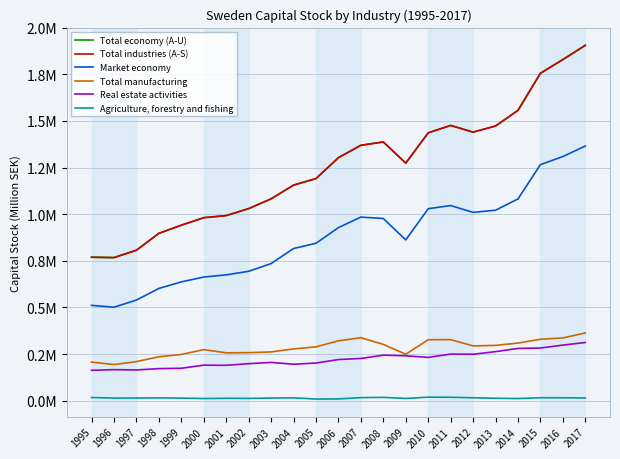

What are all the series names shown in the legend?

Total economy (A-U), Total industries (A-S), Market economy, Total manufacturing, Real estate activities, Agriculture, forestry and fishing